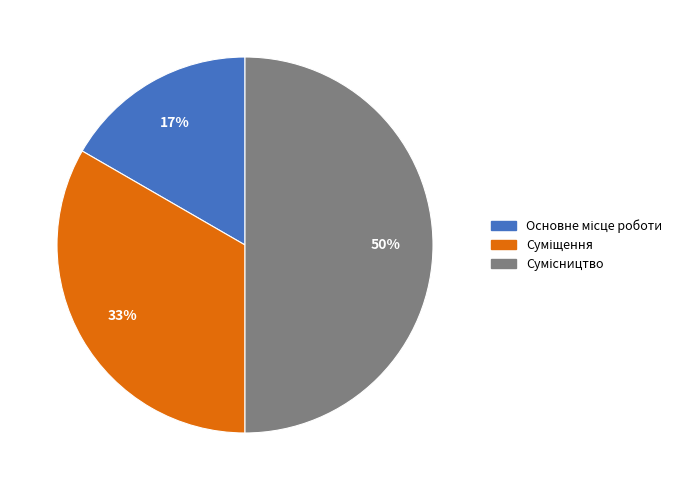

To the nearest percent, what is the average slice percentage?

33%